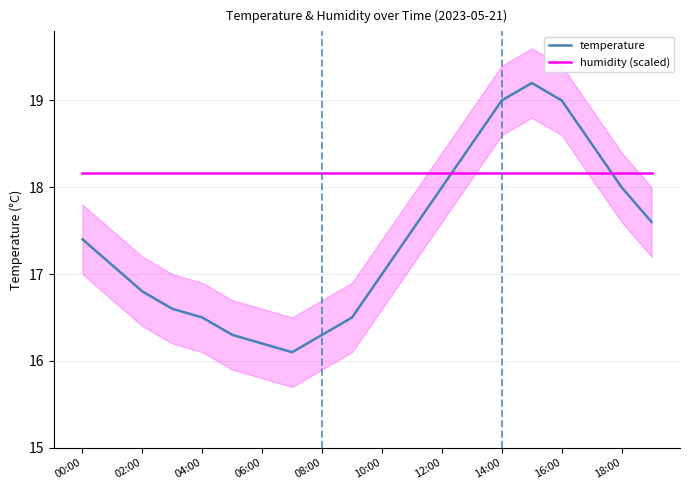

Which category has the lowest value in the humidity (scaled) series?

00:00